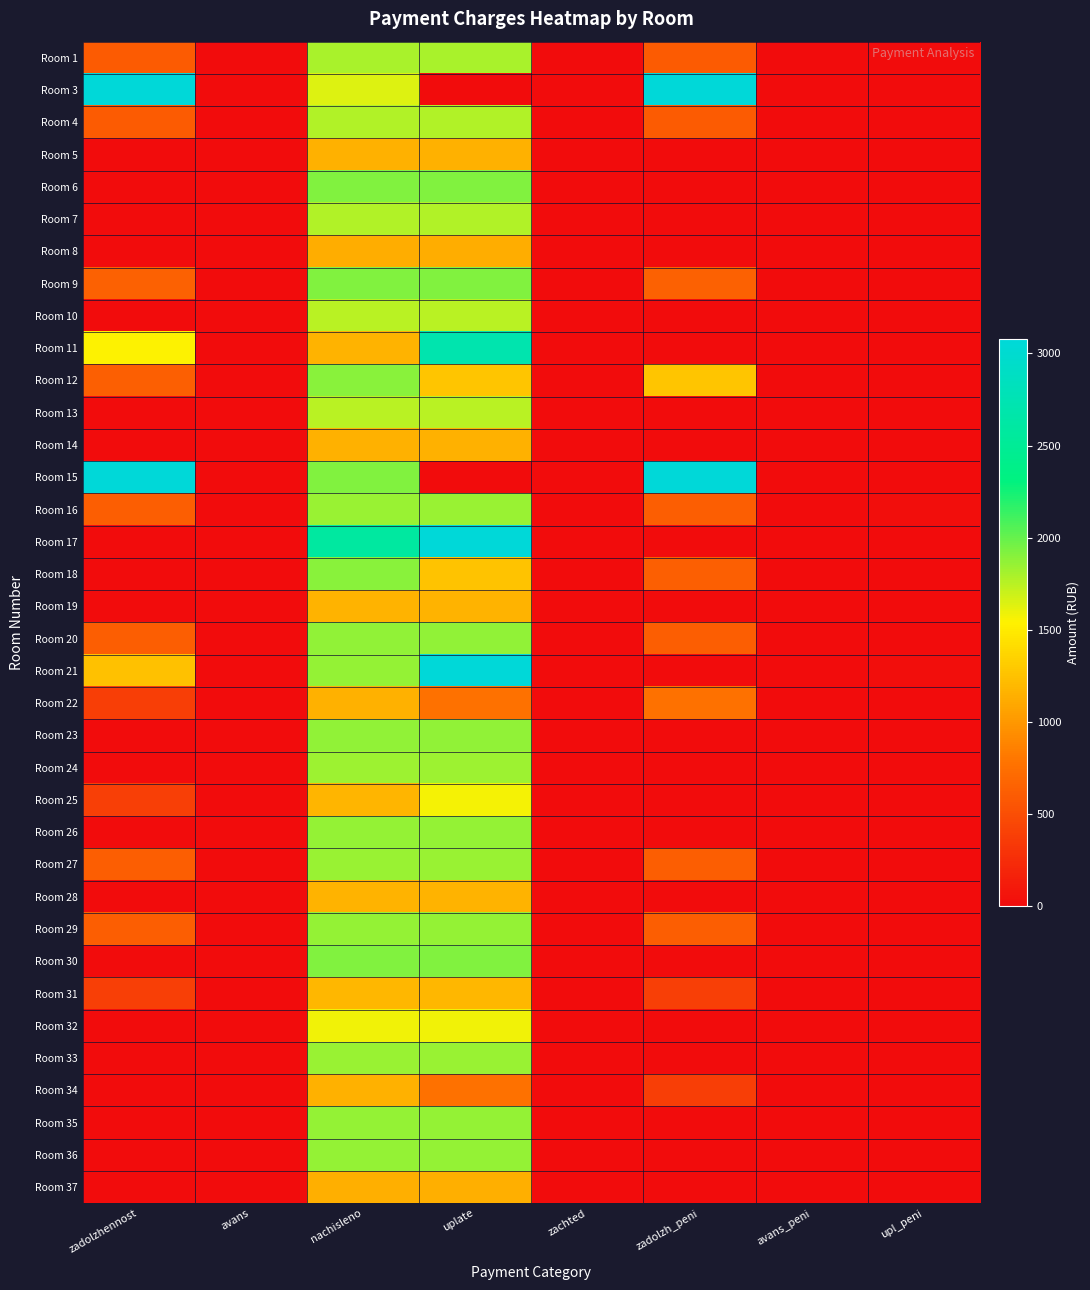

At how many categories does at least one series exceed 12211?

2